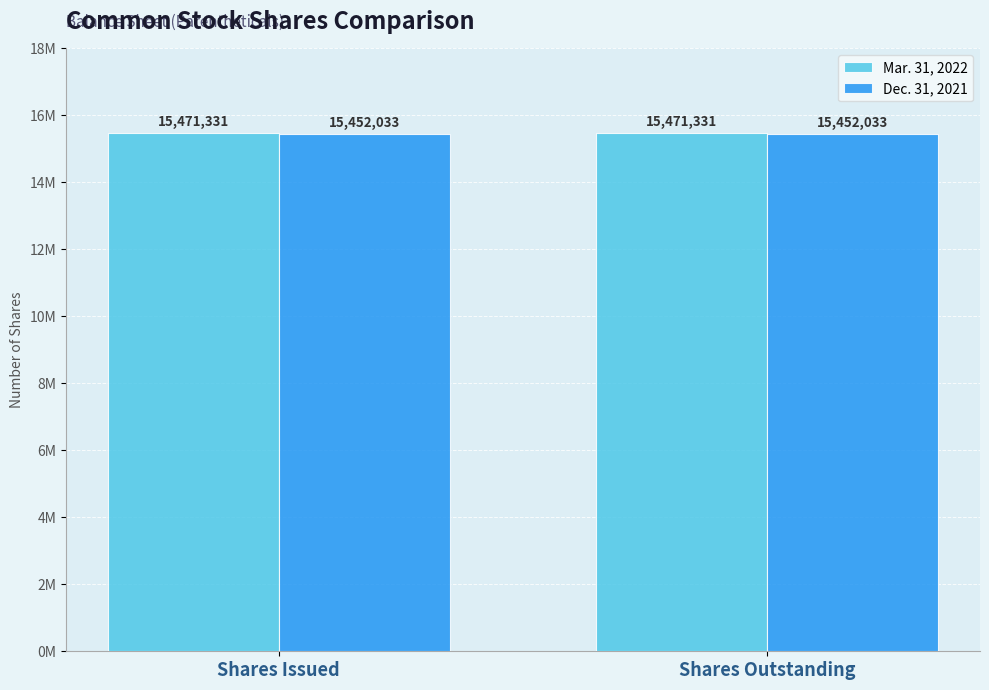

Which series changed the most between Shares Issued and Shares Outstanding?

Mar. 31, 2022